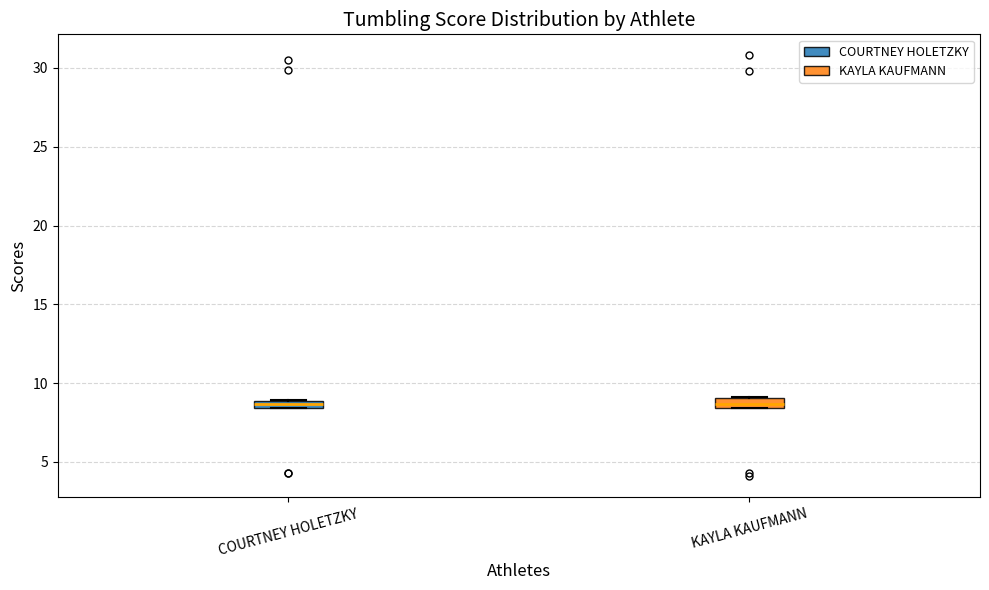

Where is the lower edge of the box for COURTNEY HOLETZKY on the y-axis? The values are not printed on the chart, so give them approximately, as read against the axis.

8.5